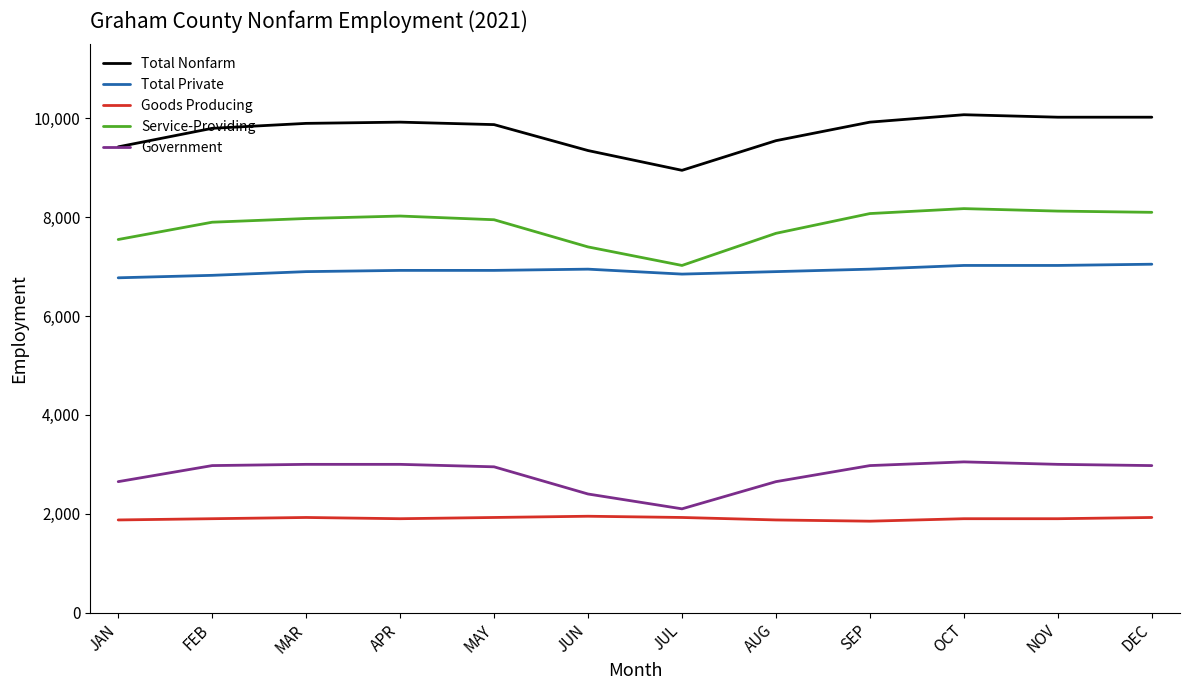

Does the chart display data point markers on the line(s)?

No